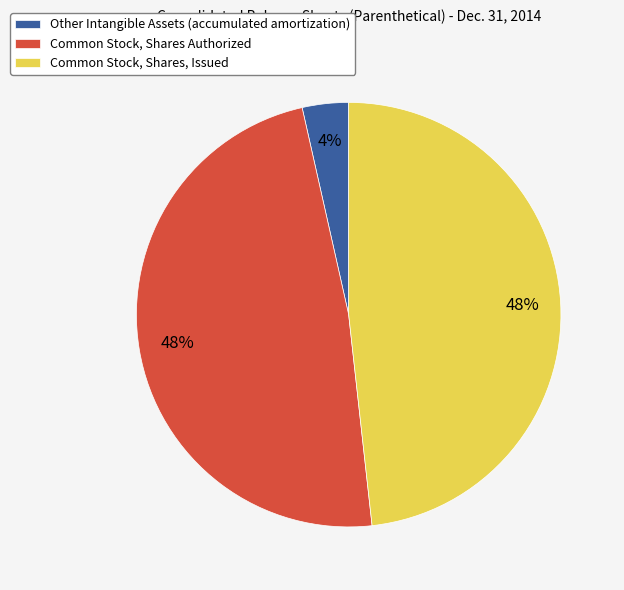

To the nearest percent, what is the average slice percentage?

33%